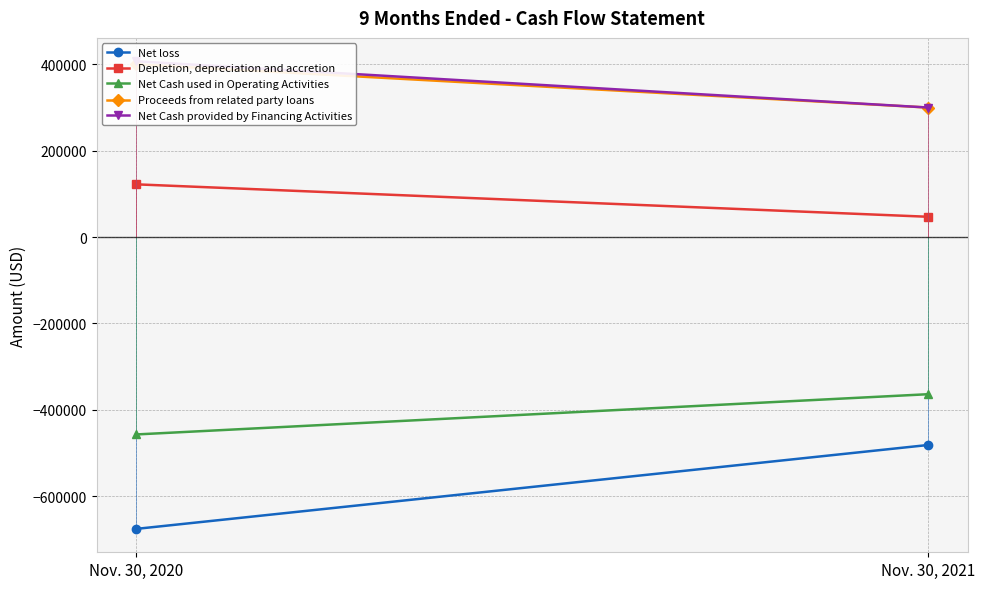

How many Net loss values are between -675714 and -481322?

2